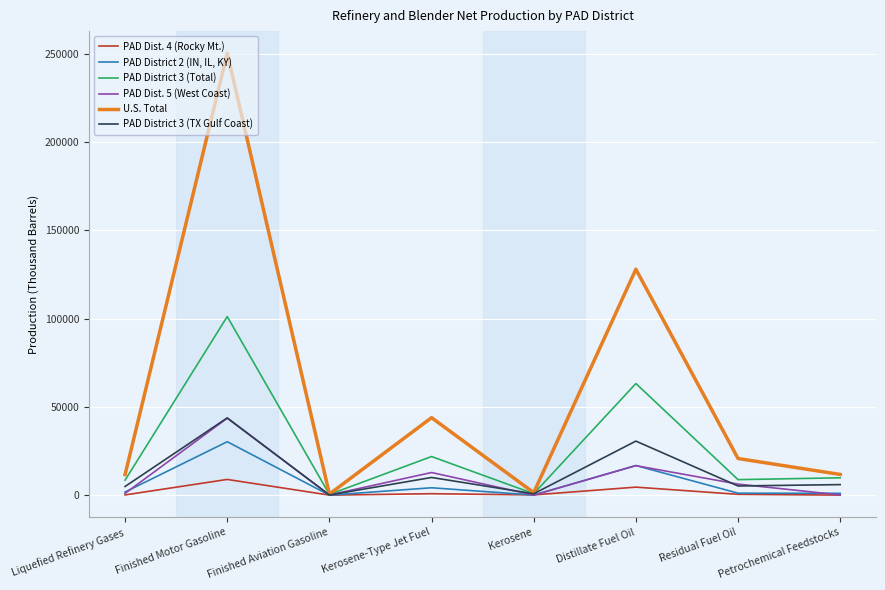

How many values in the PAD District 3 (TX Gulf Coast) series are below 5964?

4